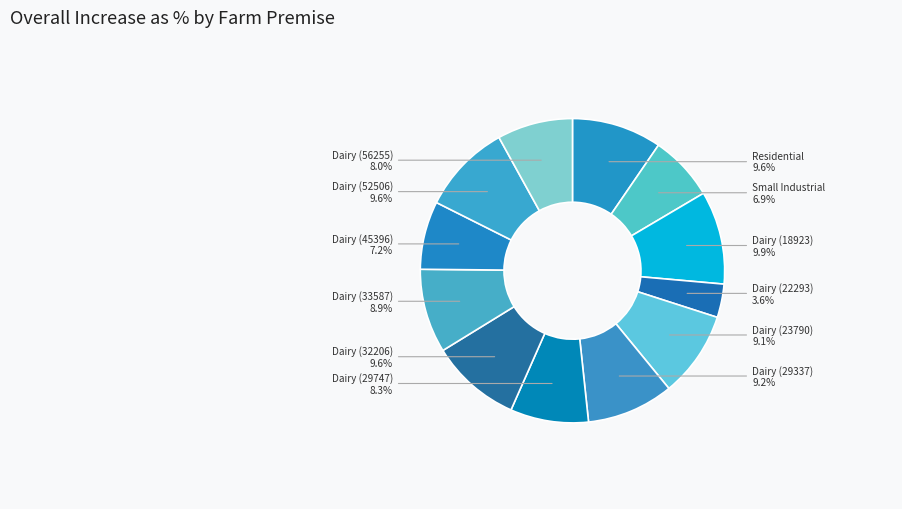

Count the number of slices in the pie.

12